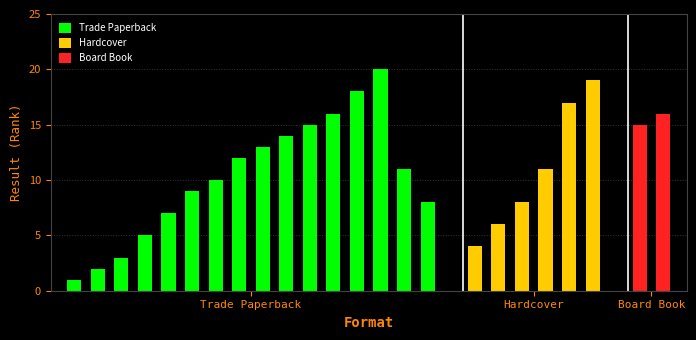

Which has a higher value, Hardcover or Trade Paperback?

Hardcover